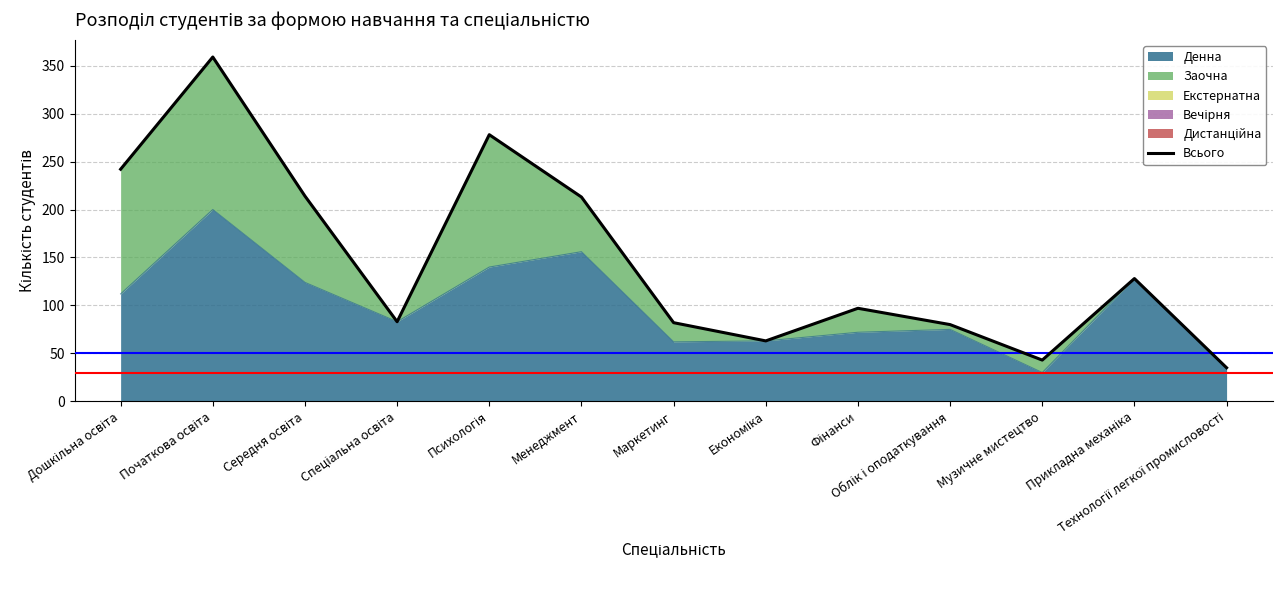

How many values are below 97?

6